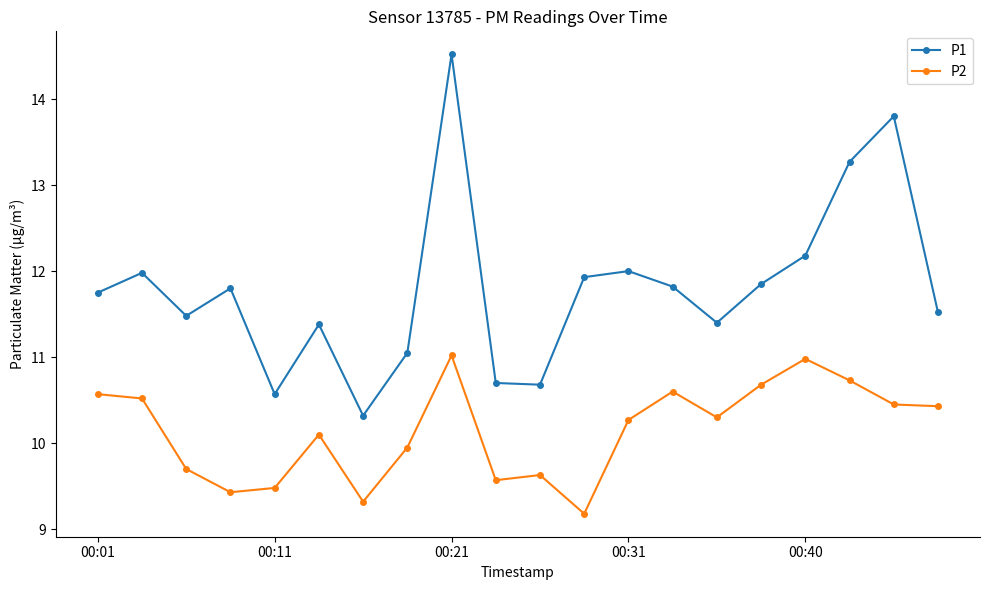

What is the minimum value shown in the chart?

9.2